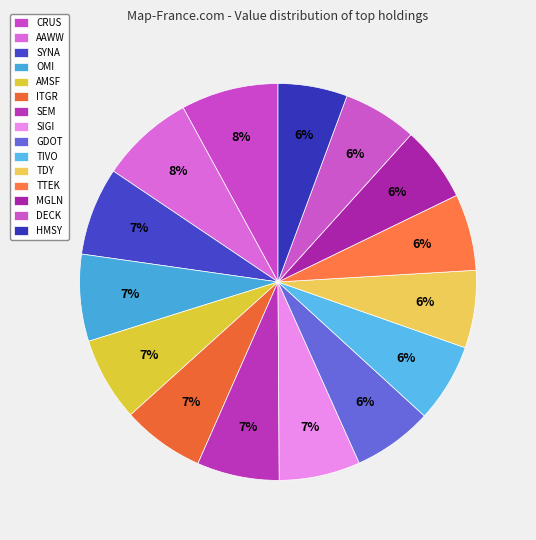

Does SYNA account for over 50% of the chart?

No